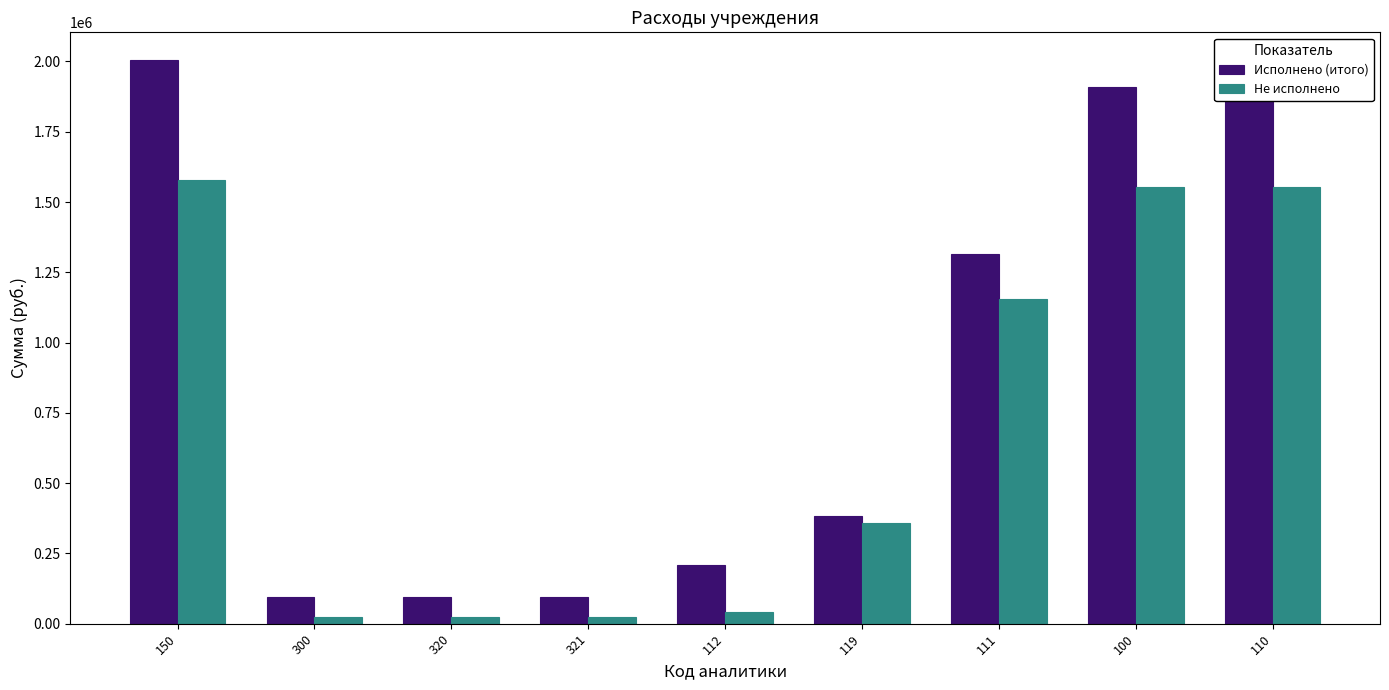

What is the difference between the maximum and minimum values in the Не исполнено series?

1552744.6